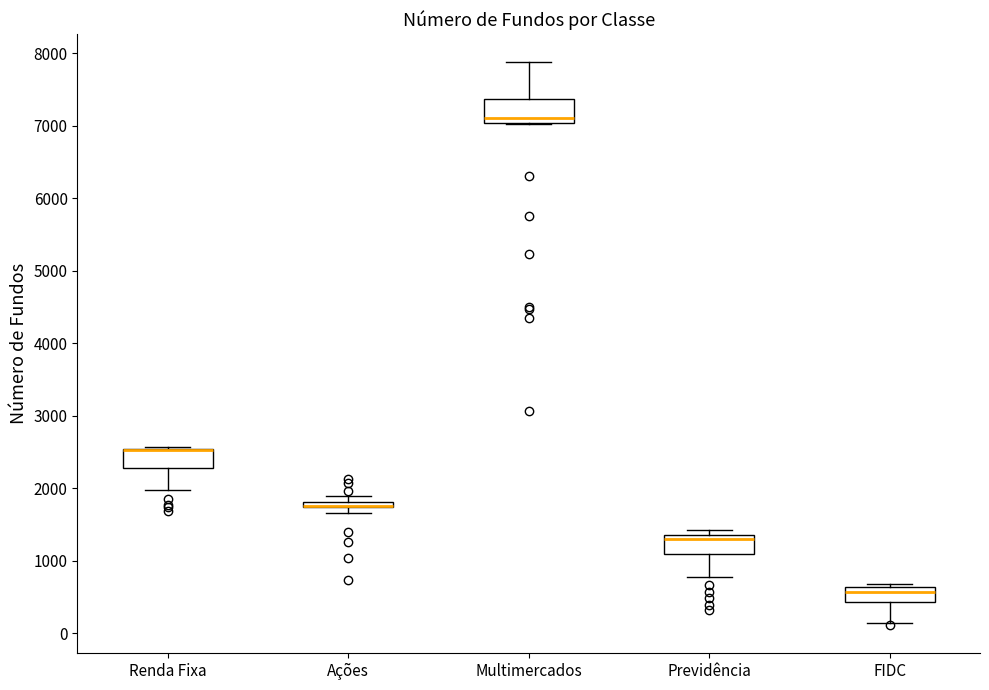

Where does the median line of the box for Multimercados sit on the y-axis? The values are not printed on the chart, so give them approximately, as read against the axis.

7100